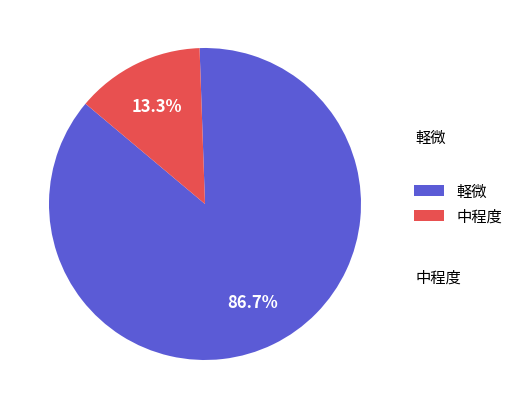

Is there a majority slice in this chart?

Yes